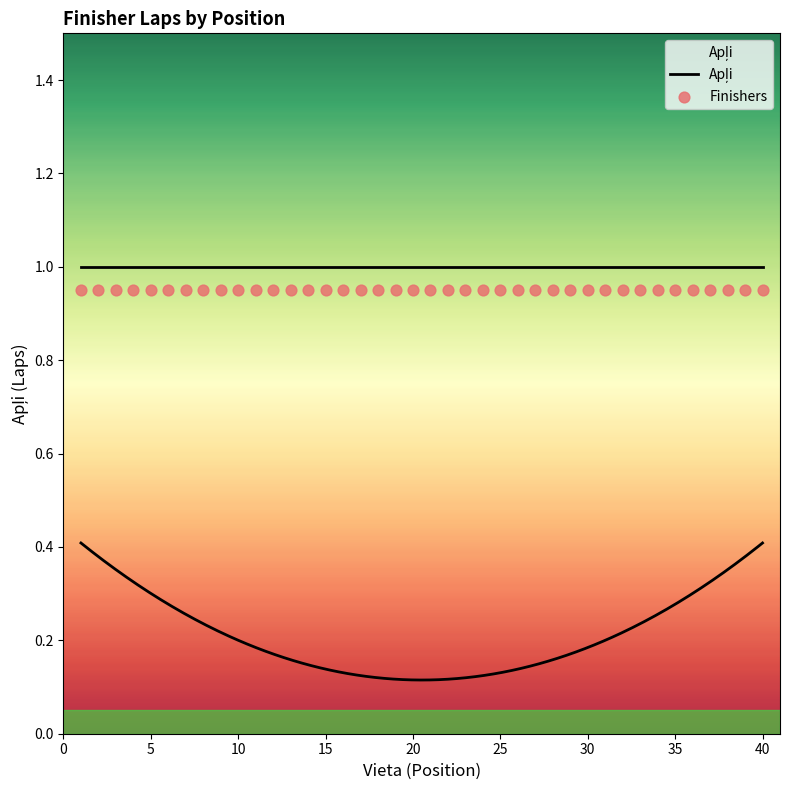

Which series has the largest Y range (max minus min)?

Apļi